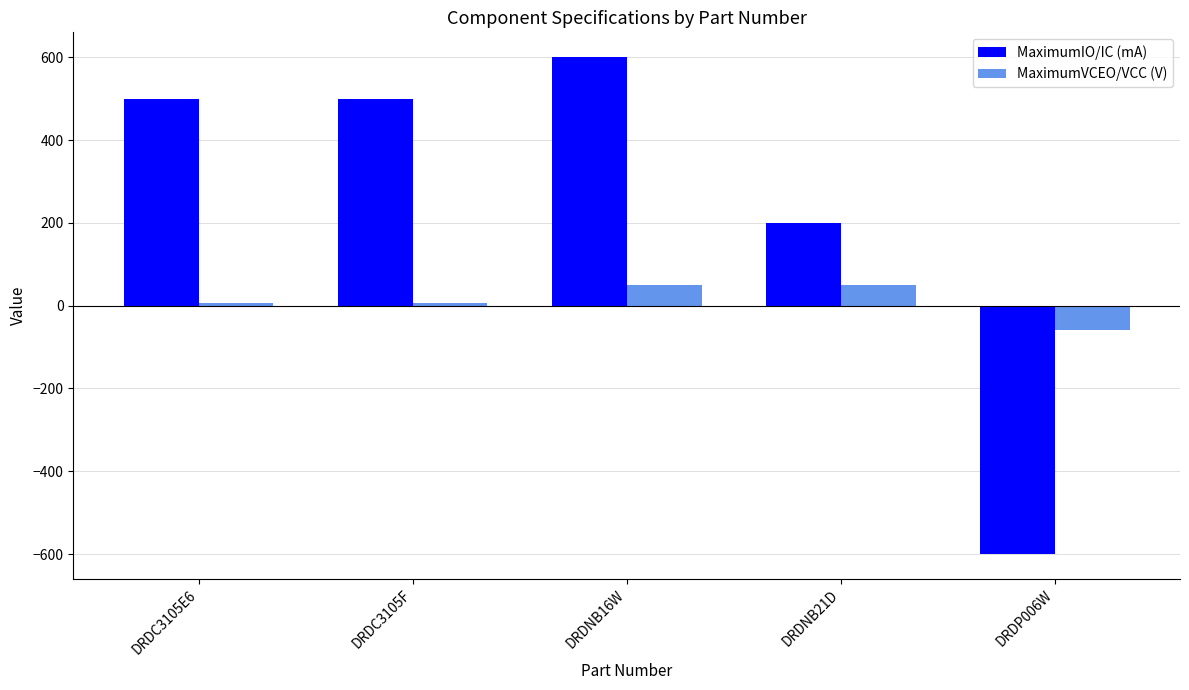

Reading left to right, list all the values displayed in this chart.

MaximumIO/IC (mA): DRDC3105E6=500	DRDC3105F=500	DRDNB16W=600	DRDNB21D=200	DRDP006W=-600
MaximumVCEO/VCC (V): DRDC3105E6=6	DRDC3105F=6	DRDNB16W=50	DRDNB21D=50	DRDP006W=-60